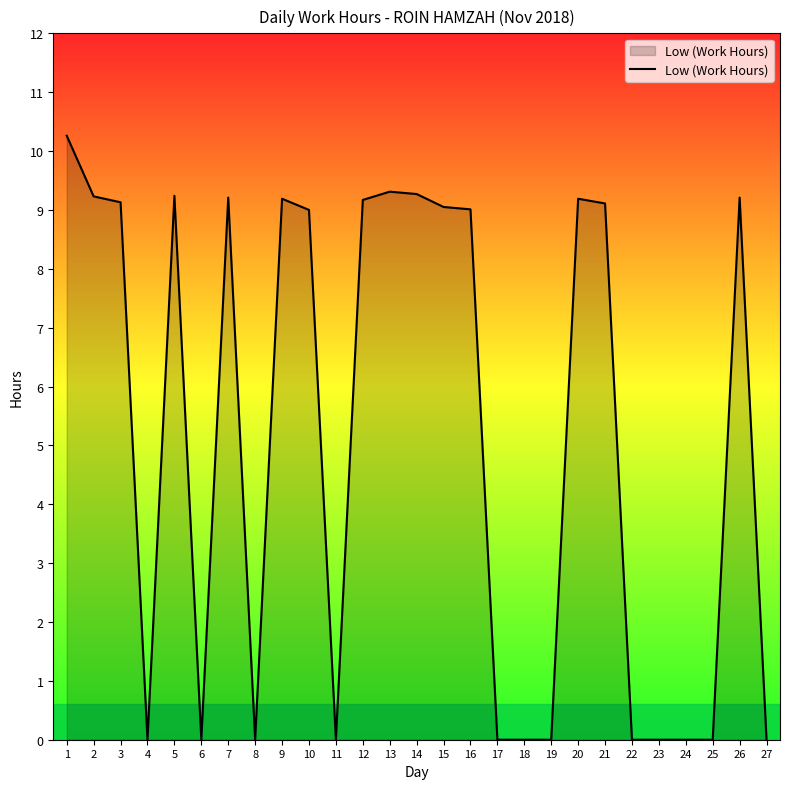

The value at 17 is 4.6. True or false?

False